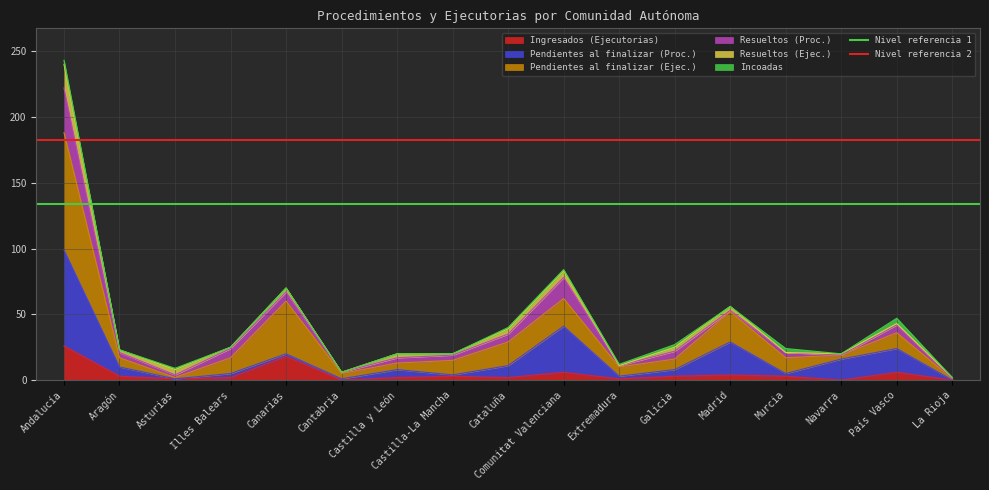

True or false: Nivel referencia 1 has a value of 80.9 at Aragón.

False